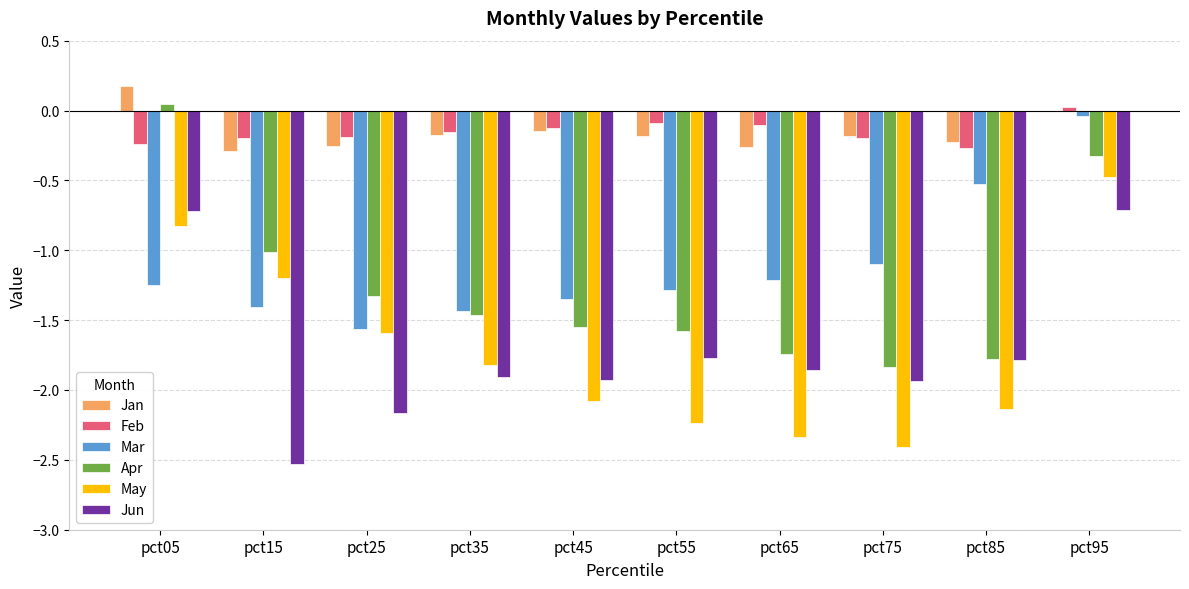

Read the Apr value at pct15.

-1.0